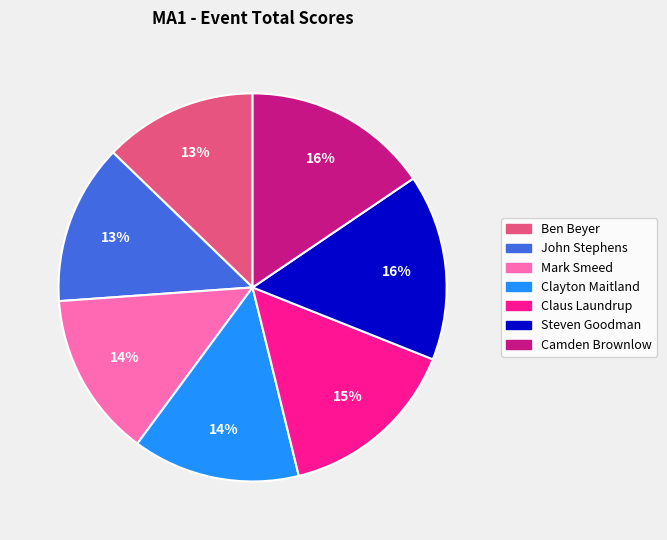

True or false: John Stephens accounts for 13% of the total.

True